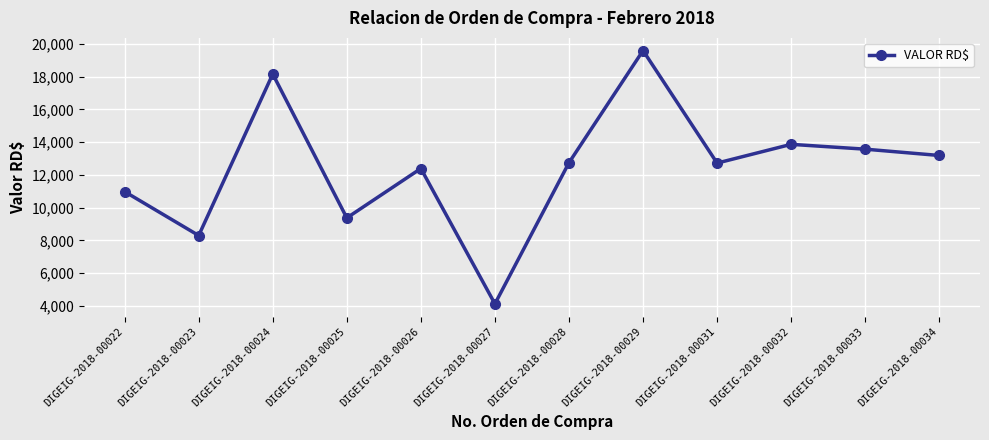

Where does the data first go above 12744?

DIGEIG-2018-00024